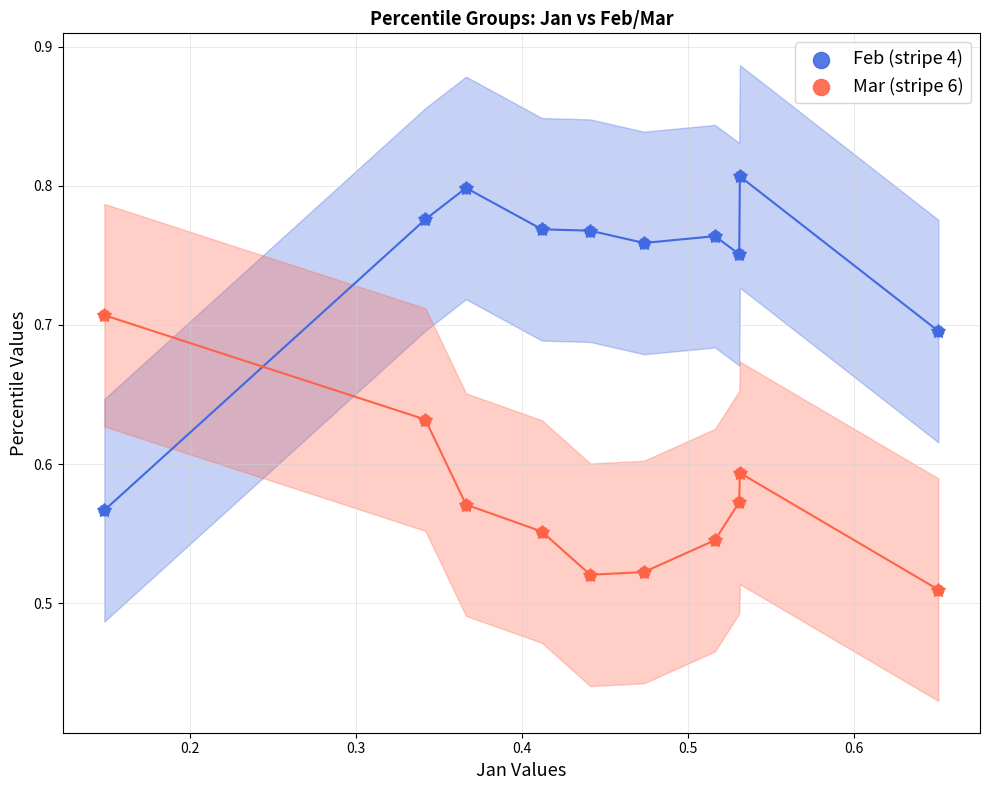

Which series has the largest Y range (max minus min)?

Feb (stripe 4)